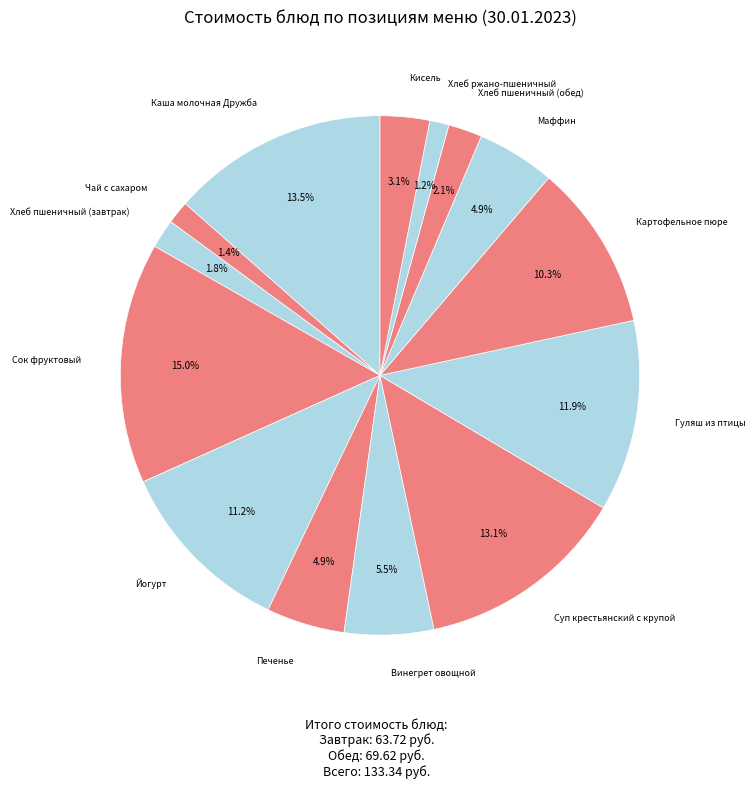

Is there a majority slice in this chart?

No